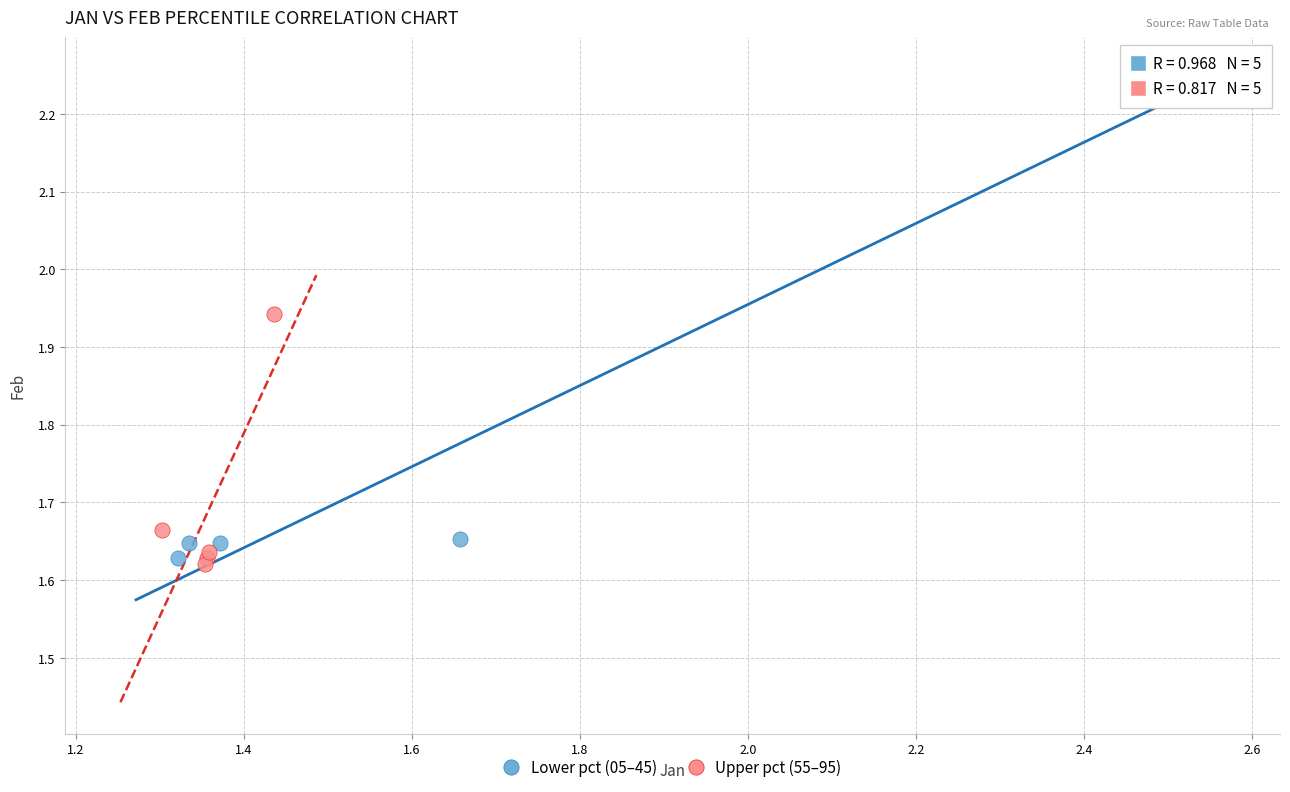

Which series contains the highest Y value?

Lower pct (05–45)